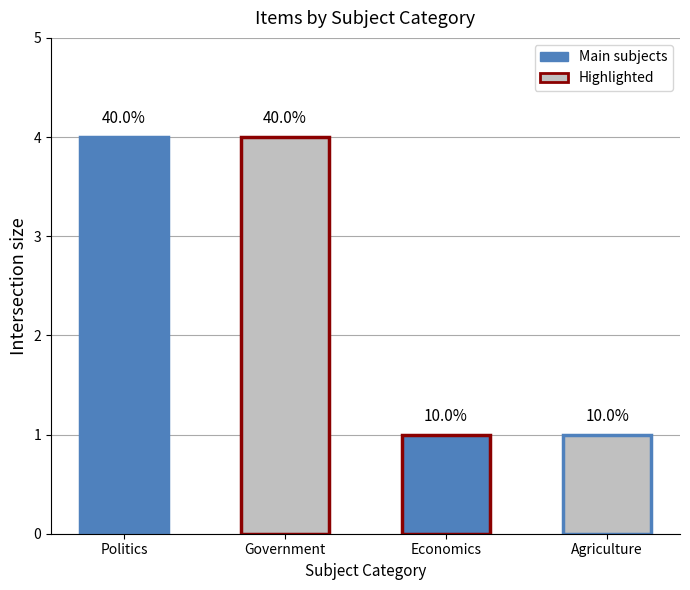

Between Agriculture and Economics, which is larger?

Agriculture